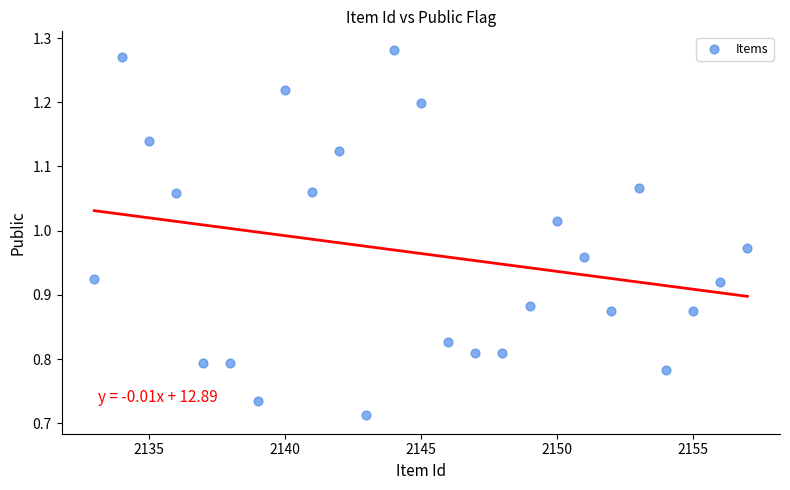

What is the range of X values (max minus min)?

24.0